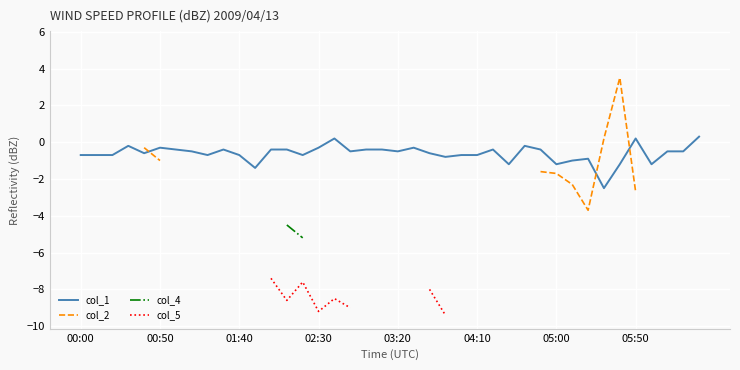

What is the difference between the maximum and minimum values in the col_1 series?

2.8